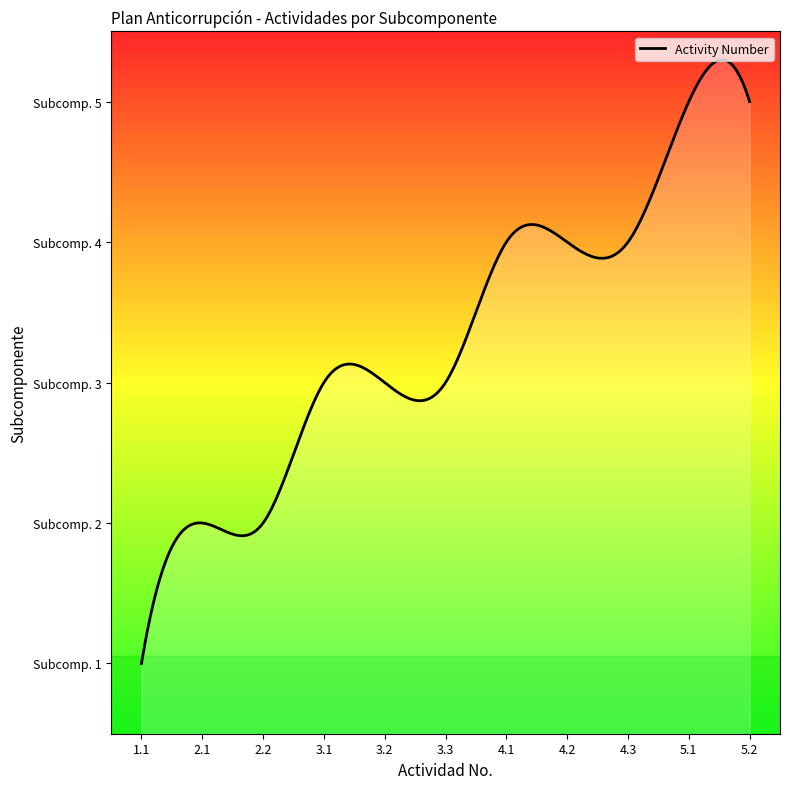

True or false: the data has more than 2 interior local peaks.

True